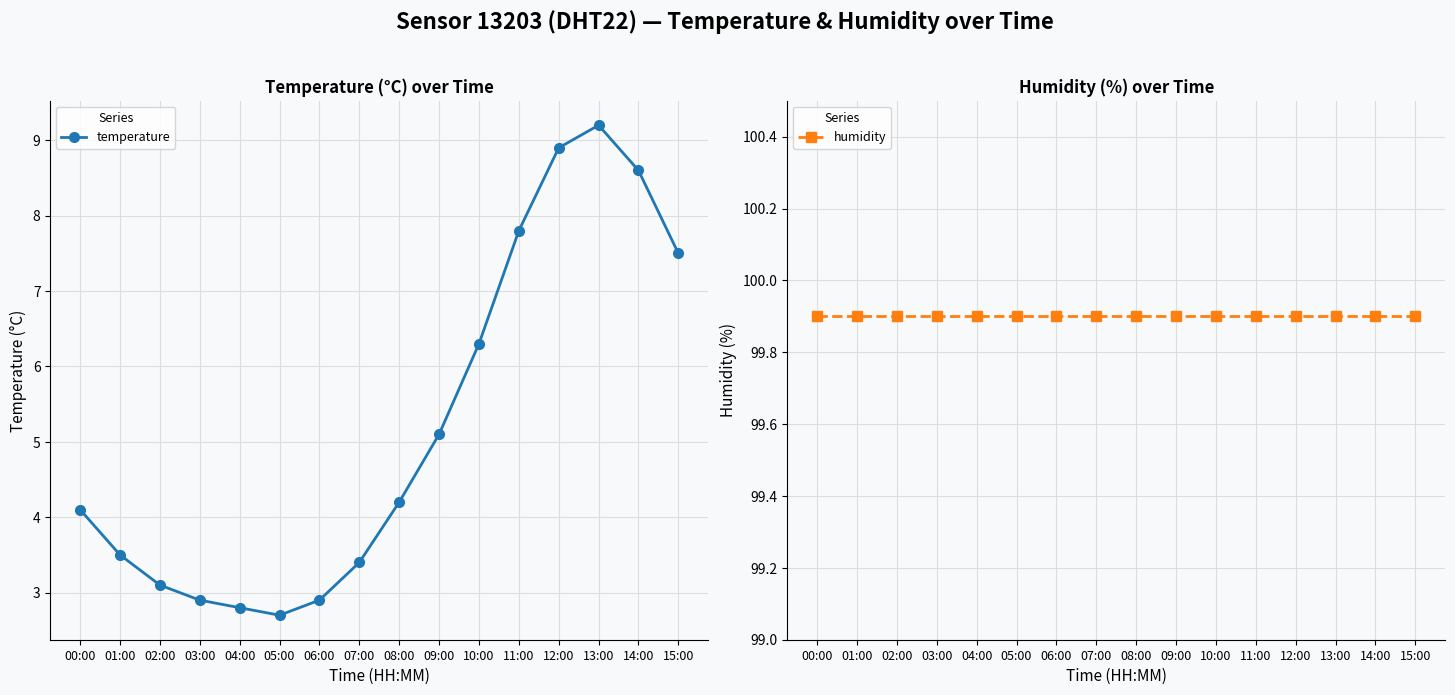

At which label is humidity closest to 99?

00:00